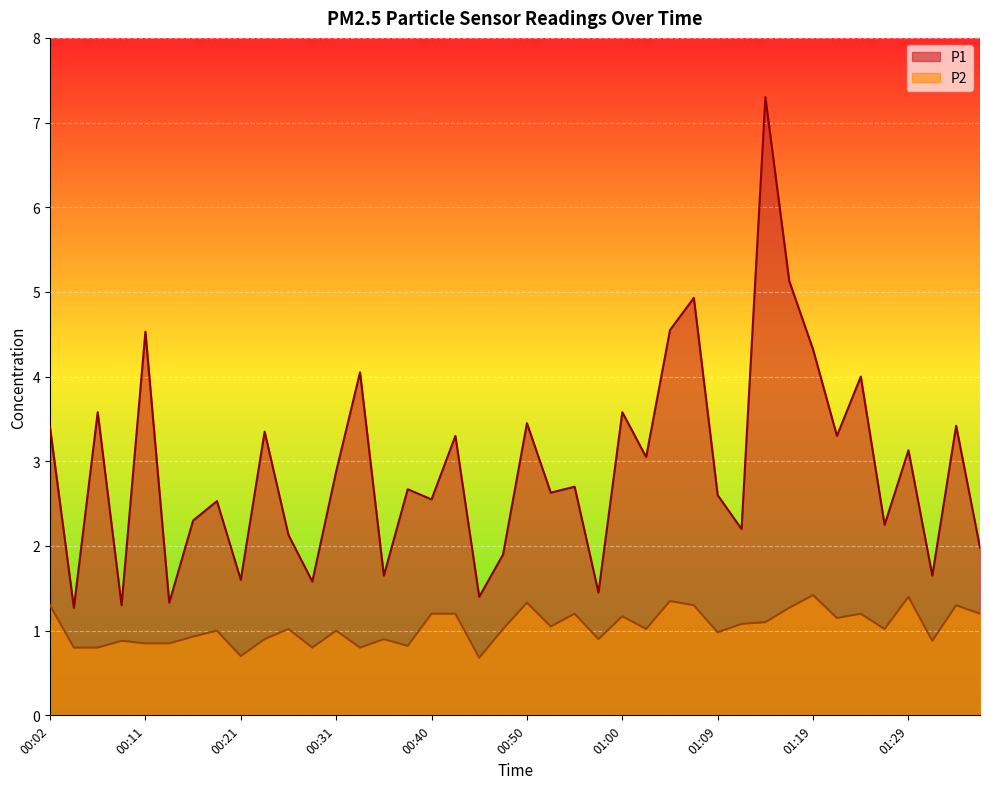

True or false: P2 has more than 2 interior local peaks.

True